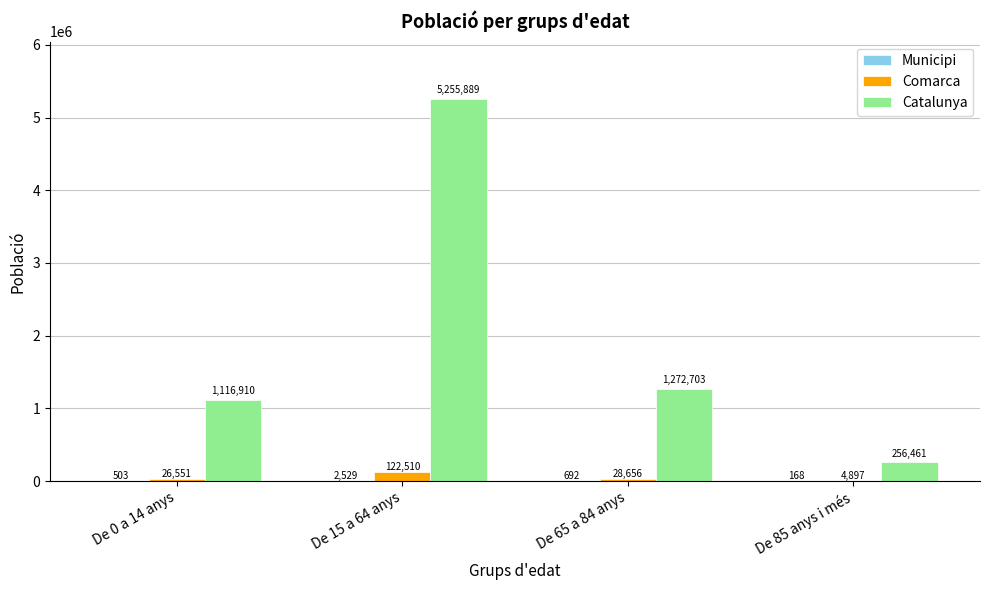

Which series has the largest total across all categories?

Catalunya